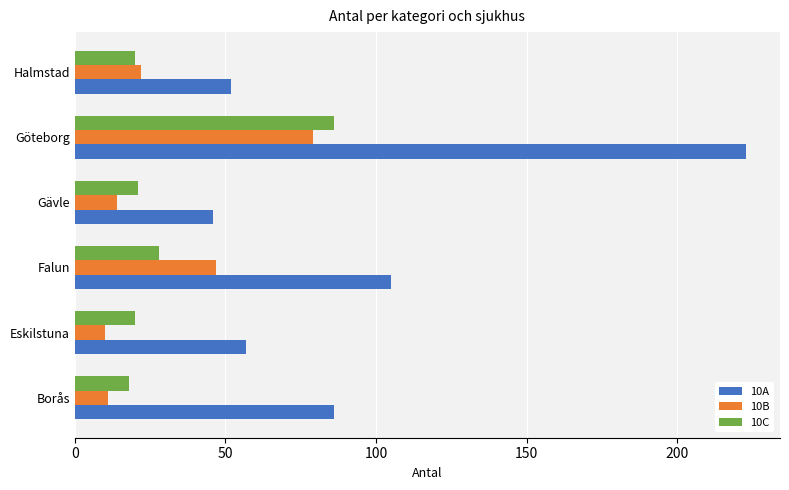

At which category is the sum across all series the highest?

Göteborg